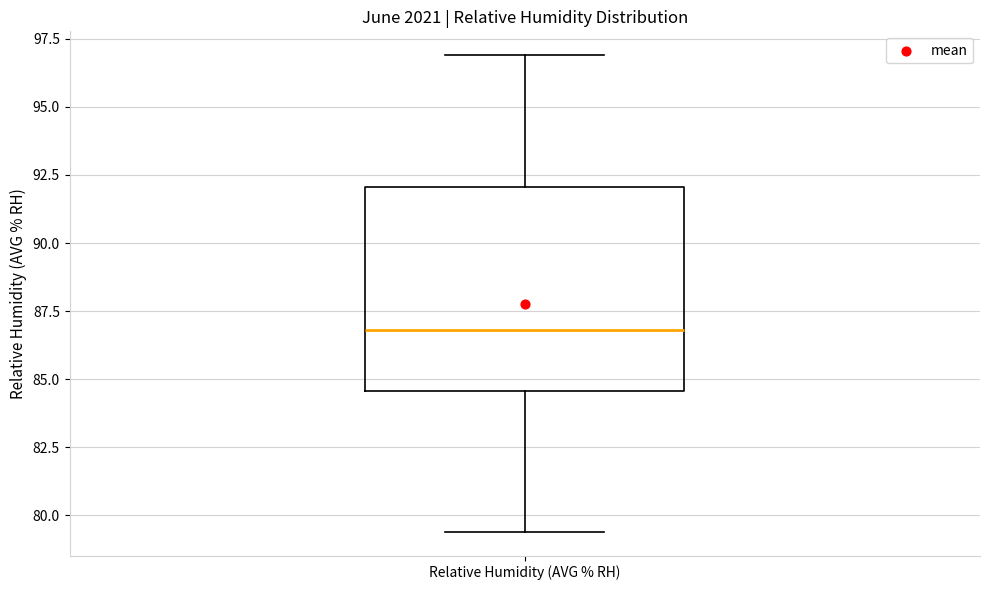

Where does the median line of the box for Relative Humidity (AVG % RH) sit on the y-axis? The values are not printed on the chart, so give them approximately, as read against the axis.

87.0